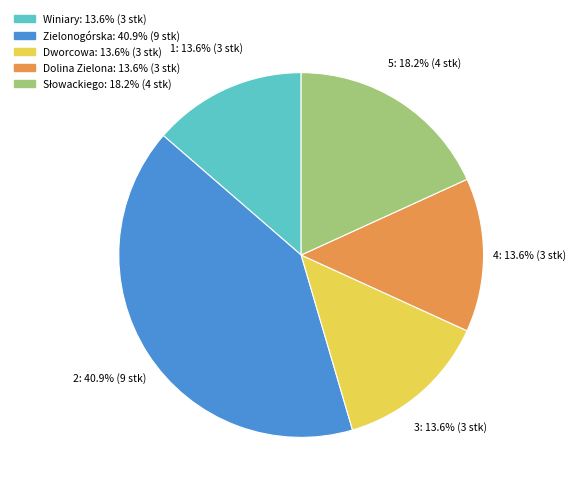

Is Dolina Zielona the majority of the pie?

No